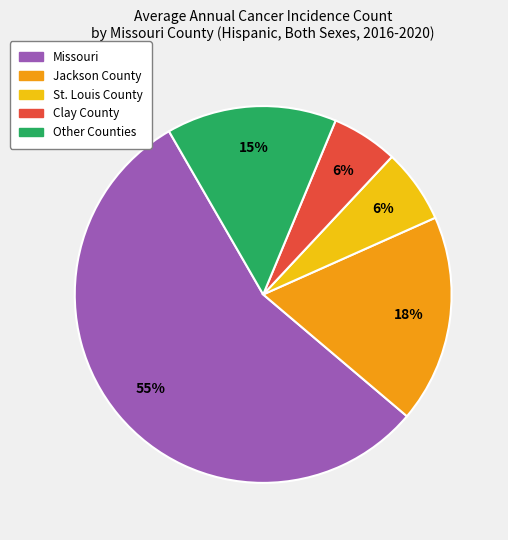

What is the ratio of the value at St. Louis County to the value at Other Counties?

0.4